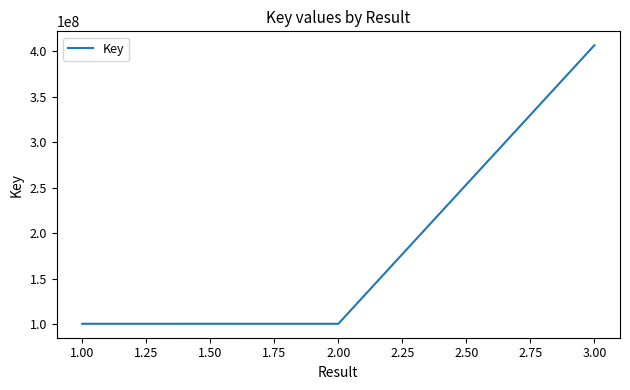

What is the ratio of the value at 1.00 to the value at 2.00?

1.0